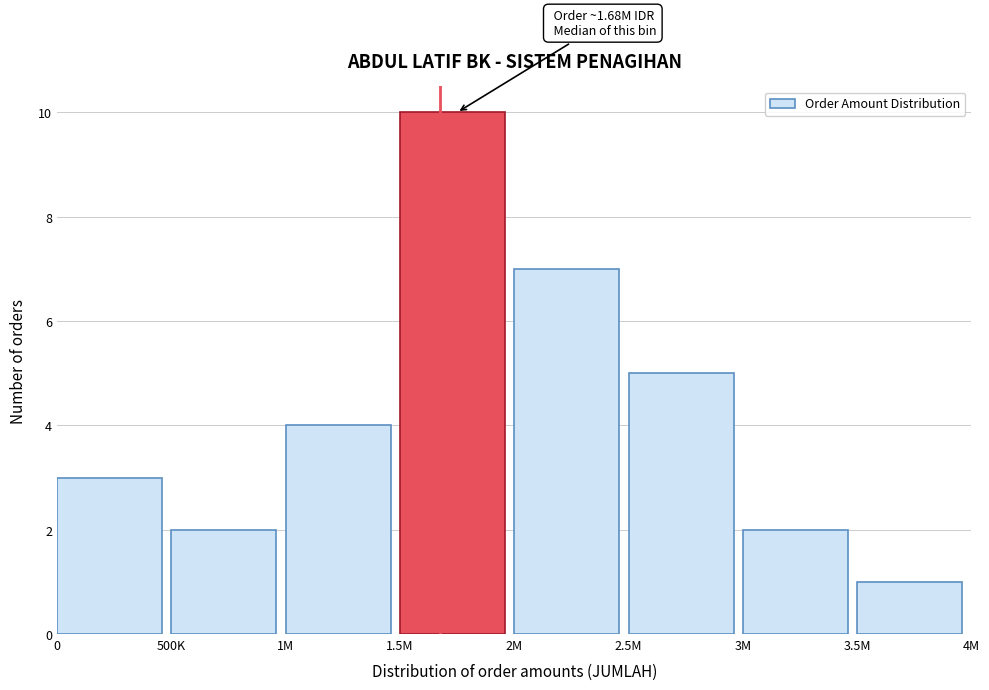

Reading left to right, list all the values displayed in this chart.

0=3	500K=2	1M=4	1.5M=10	2M=7	2.5M=5	3M=2	3.5M=1